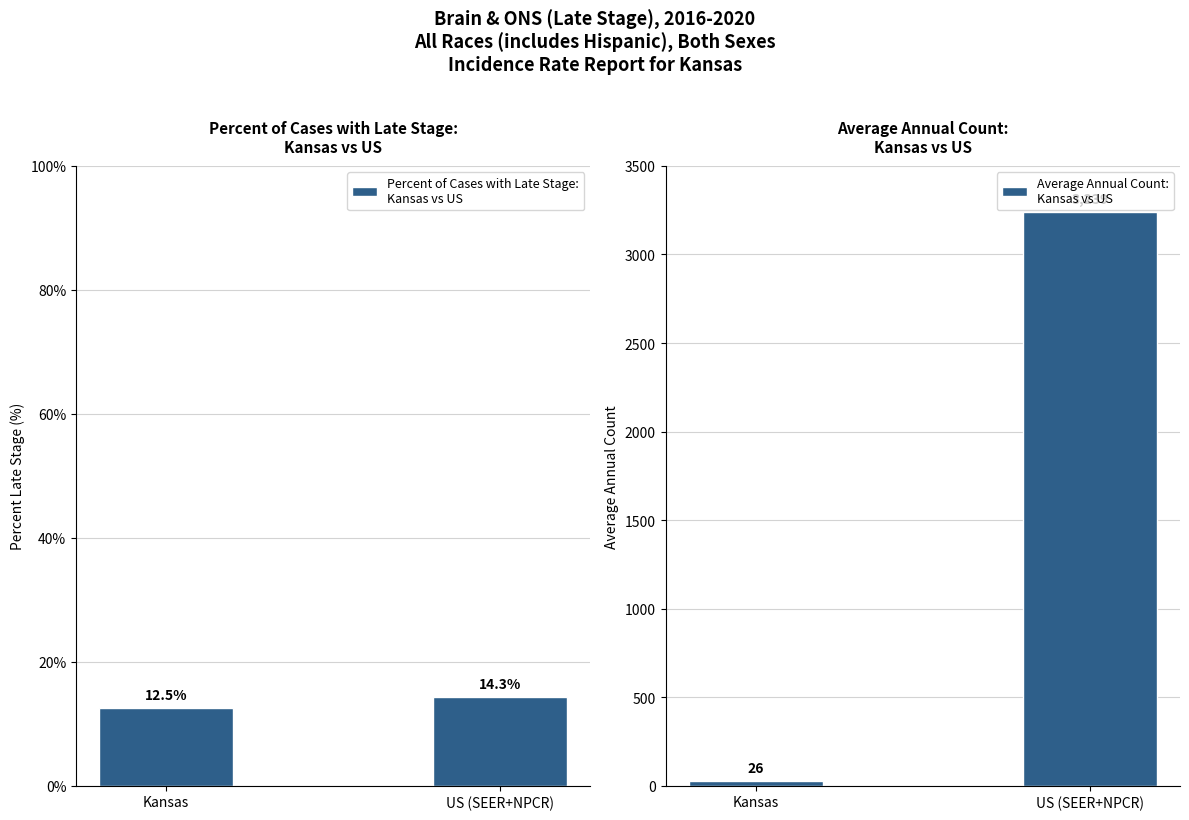

What position from the left is Kansas?

1